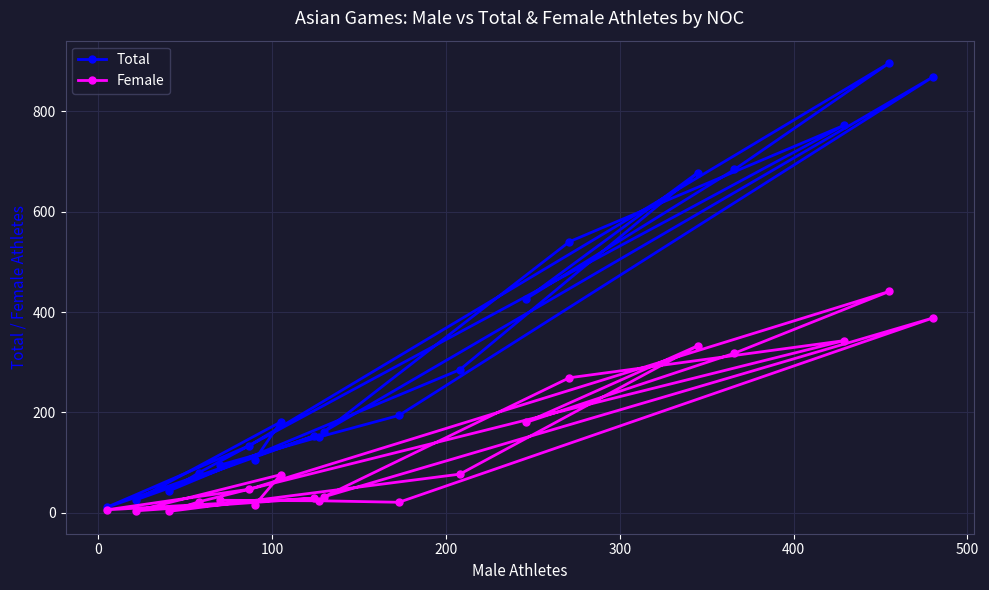

Which series has the widest spread of values?

Total